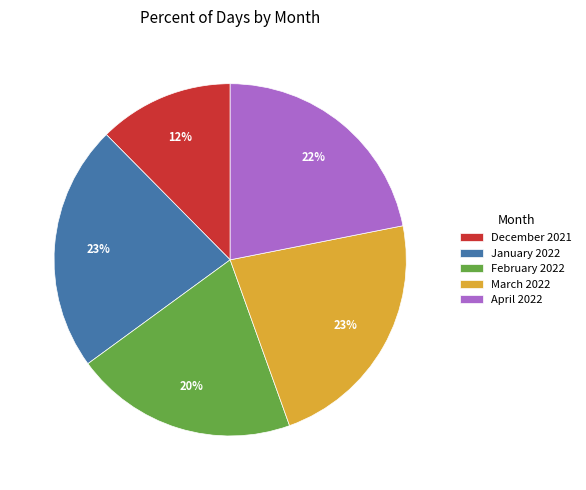

Approximately how many times larger is the value at April 2022 compared to January 2022?

1.0